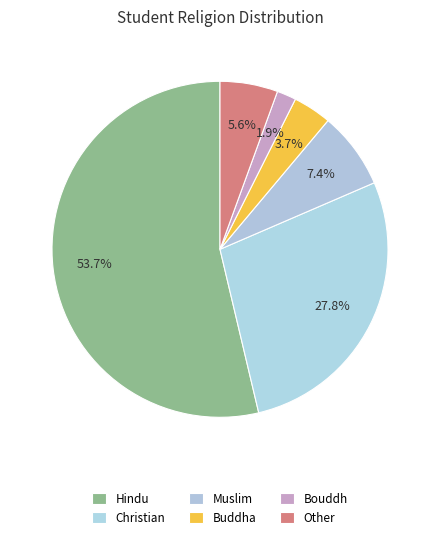

What is the total percentage of Bouddh and Muslim?

9.3%